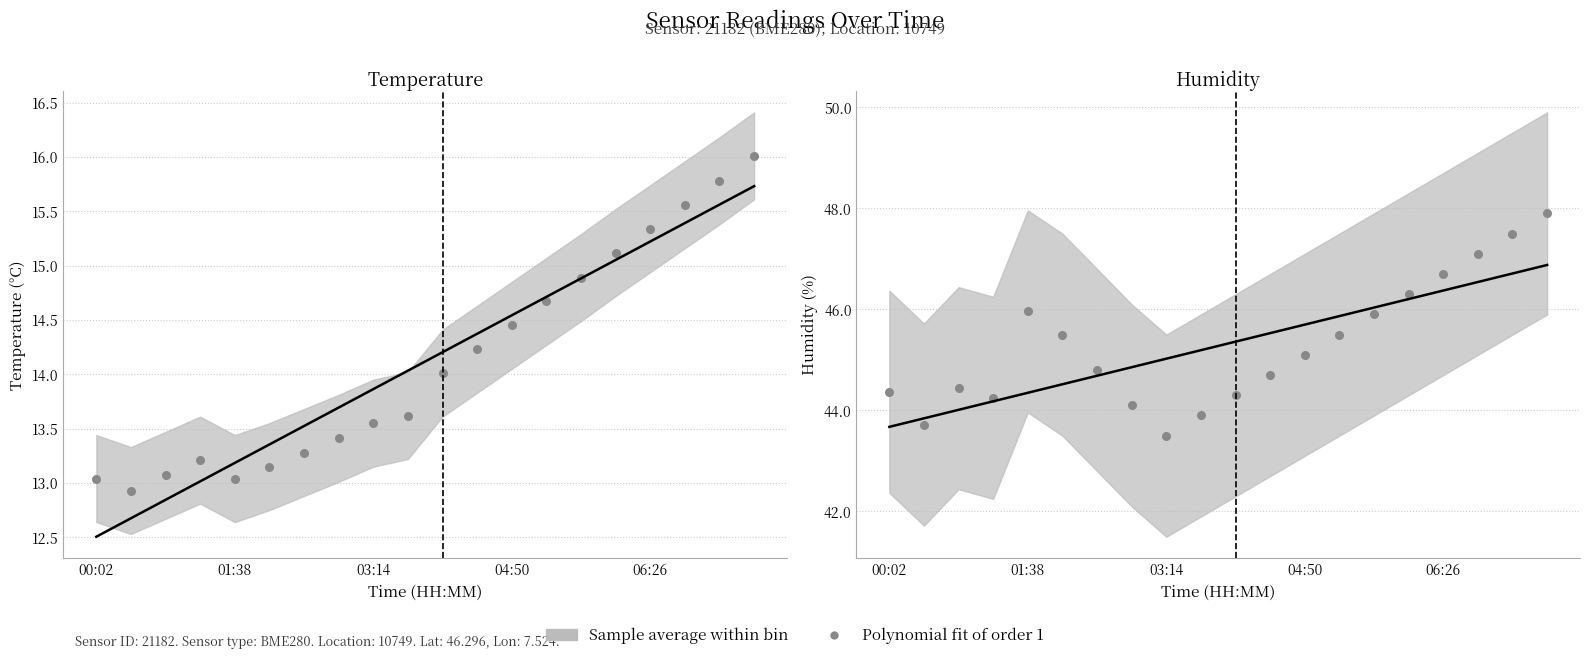

What is the ratio of the value at 10 to the value at 14?

1.0